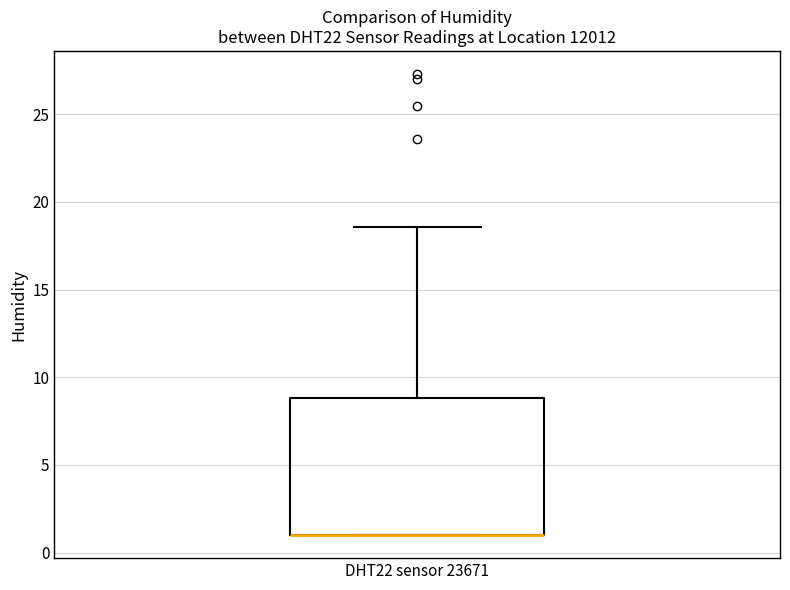

Read this box plot against the y-axis: the position of the median line, the range covered by the box, and the ends of both whiskers. The values are not printed on the chart, so give them approximately, as read against the axis.

median 1.0 (drawn on the box's lower edge), box 1.0 to 9.0, whiskers 1.0 to 18.5